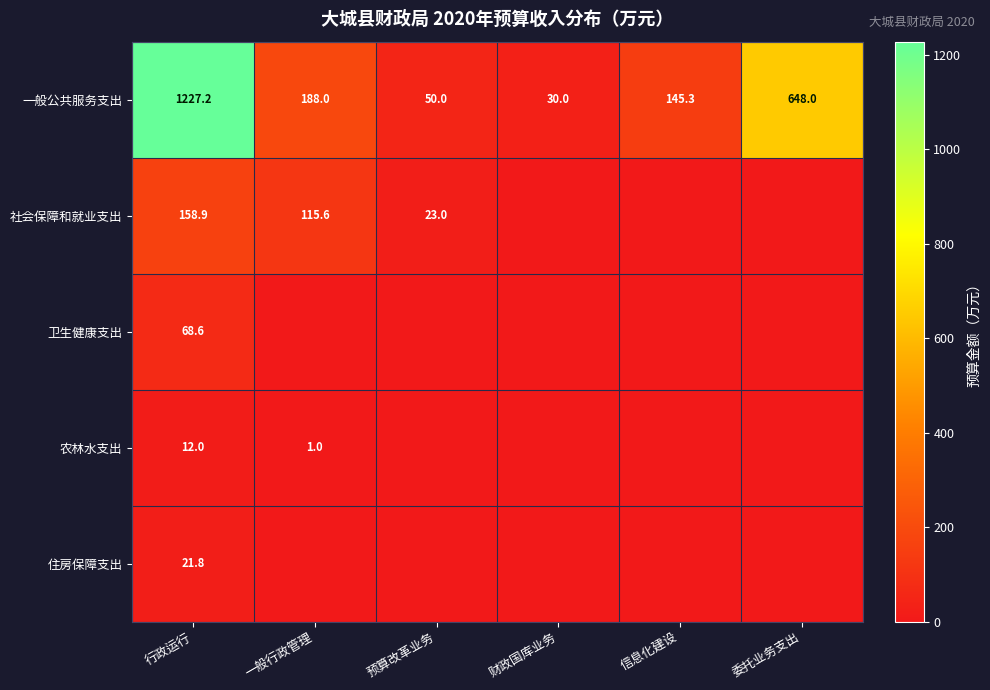

At which category is the sum across all series the highest?

行政运行